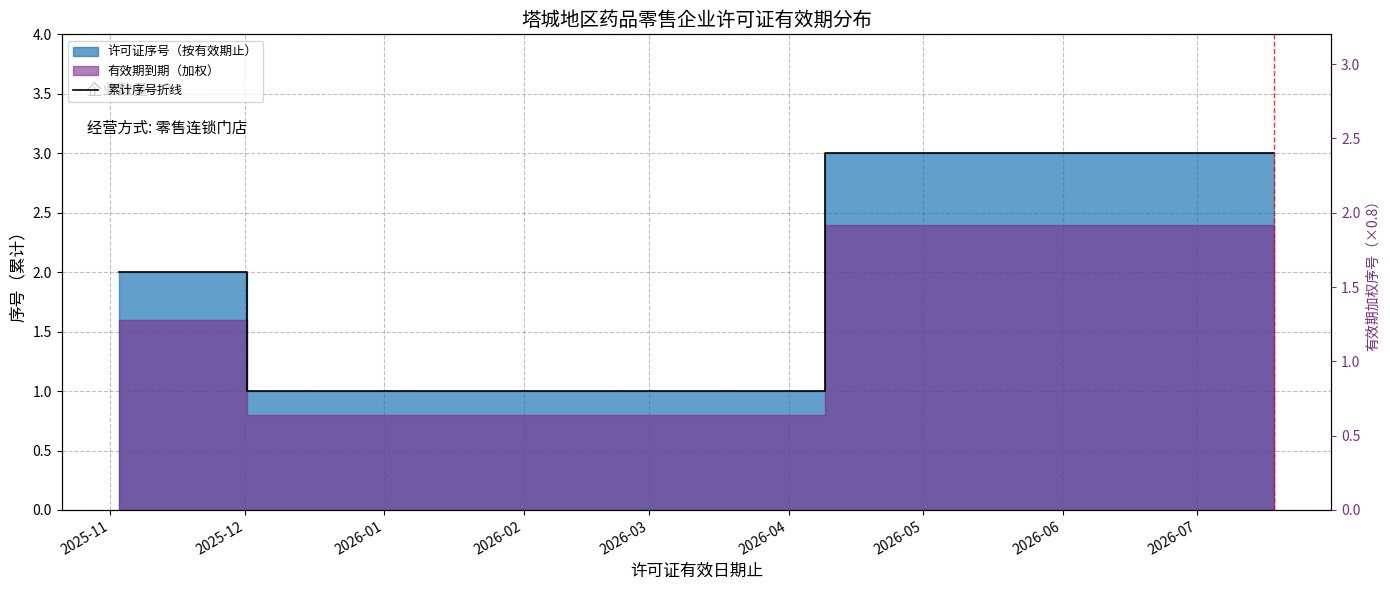

Does the chart display data point markers on the line(s)?

No